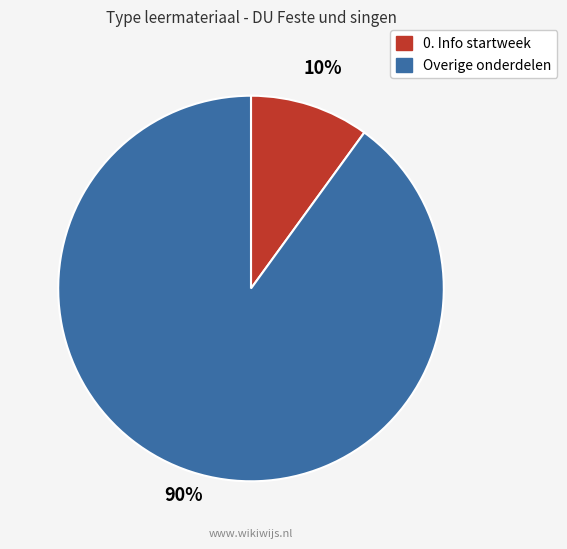

How many slices are in this pie chart?

2